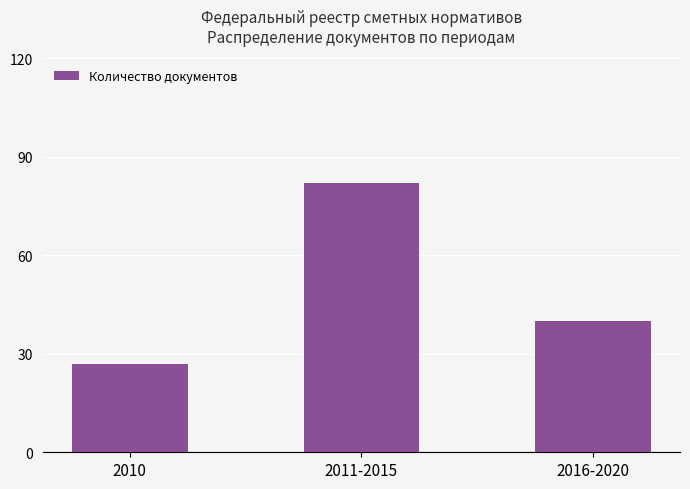

Approximately how many times larger is the value at 2011-2015 compared to 2016-2020?

2.0